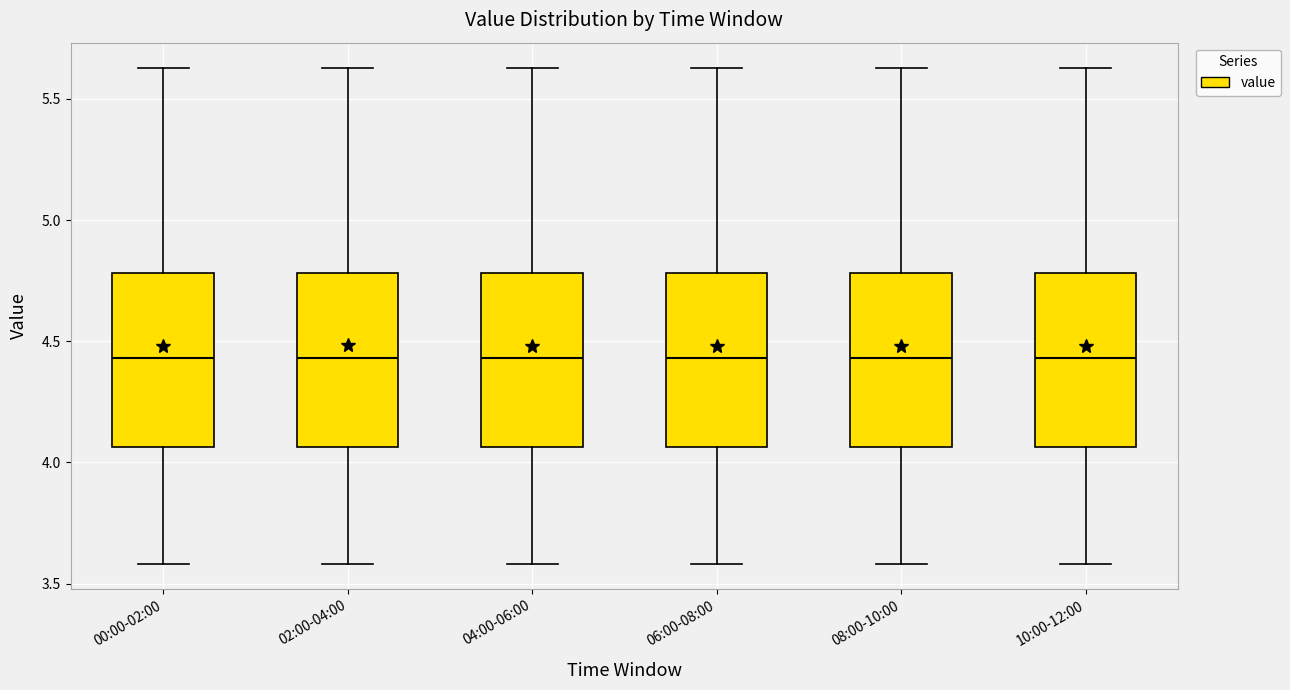

Where does the upper whisker of the box for 08:00-10:00 end on the y-axis? The values are not printed on the chart, so give them approximately, as read against the axis.

5.65